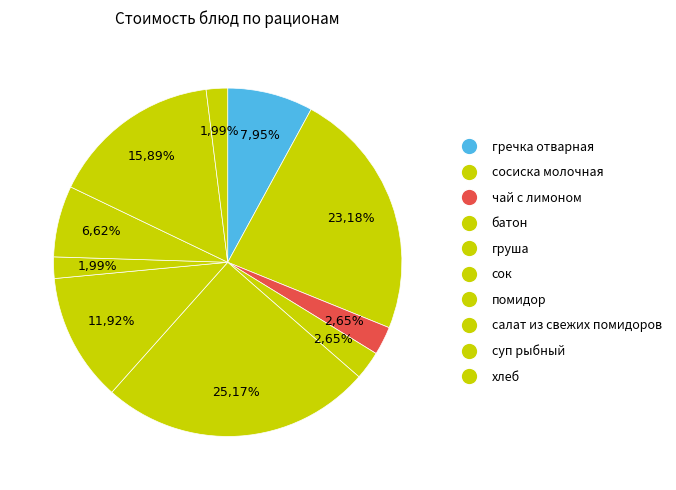

Do сок and груша together represent more than half of the pie?

No